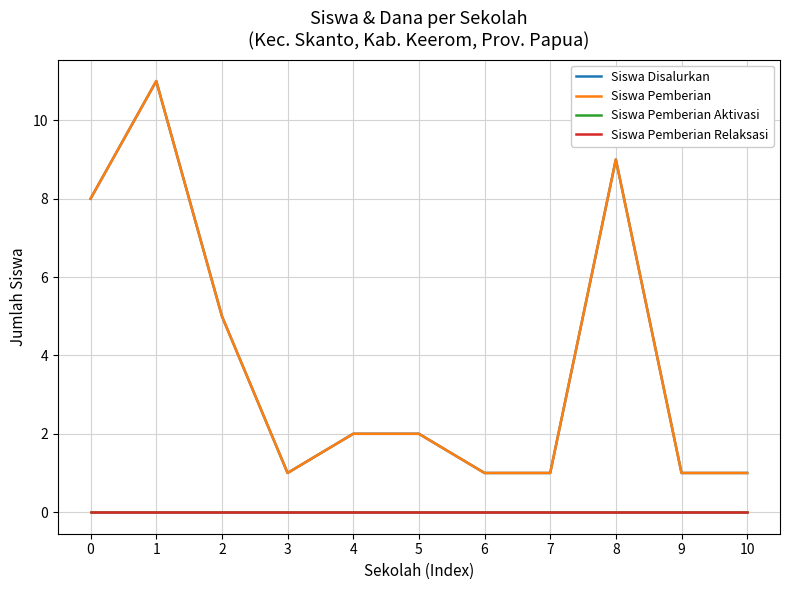

What is the difference between the maximum and minimum values in the Siswa Disalurkan series?

10